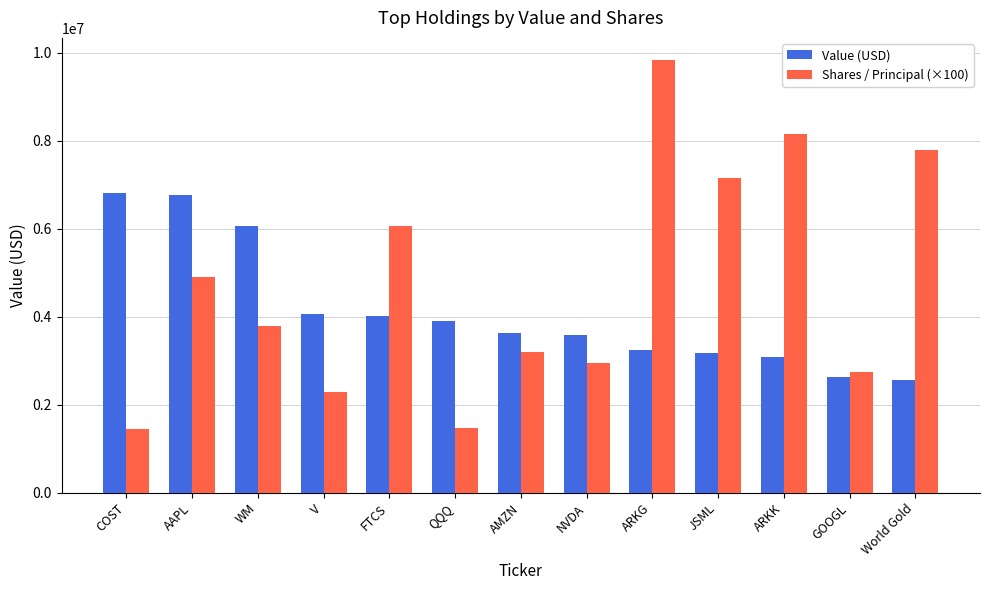

What is the value of the Value (USD) bar at the 3rd from the left?

6061000